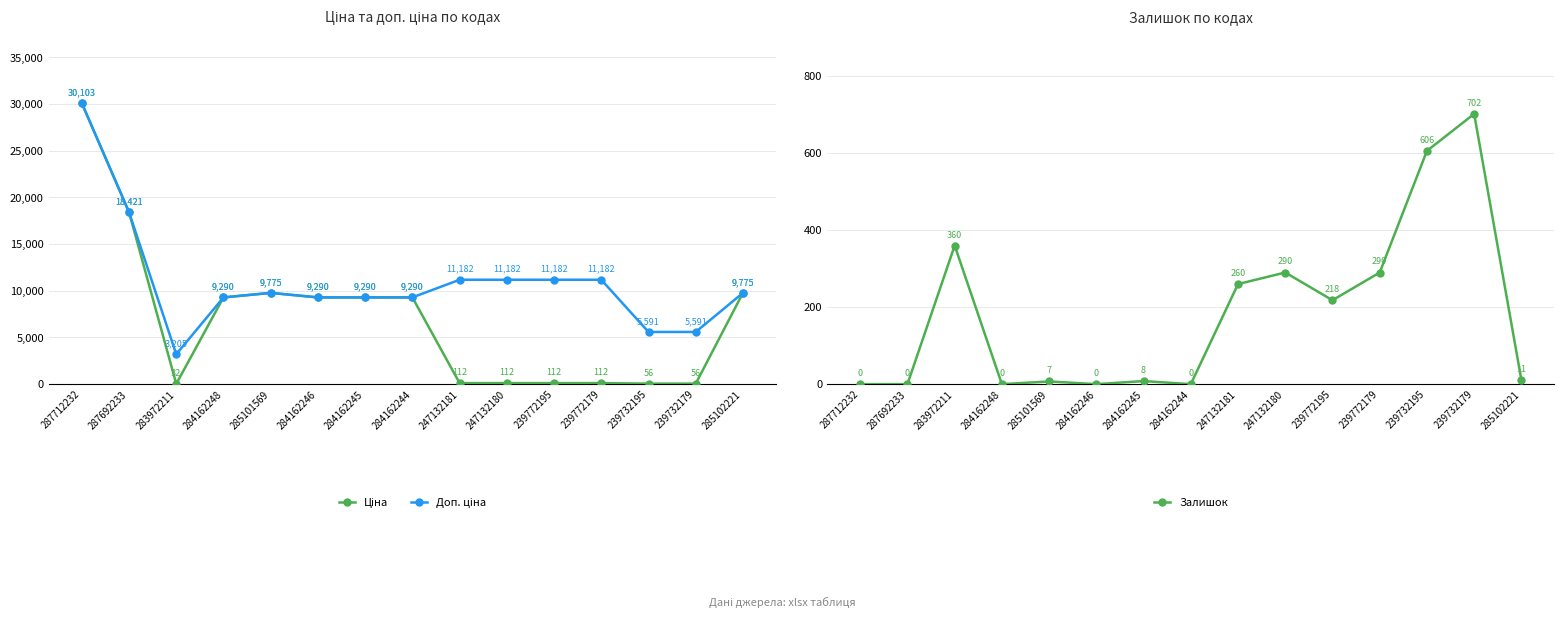

In Доп. ціна, how many points are higher than both neighbors (excluding endpoints)?

1